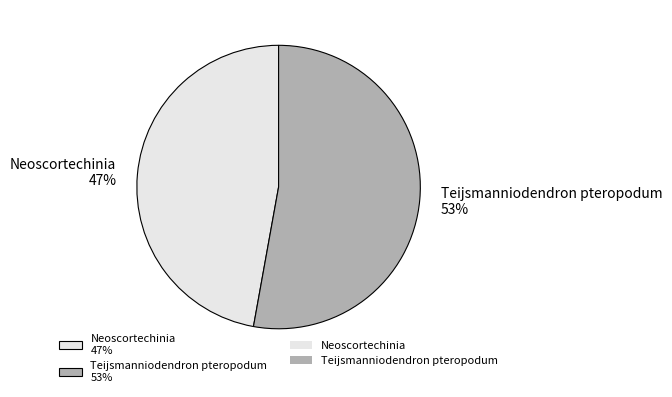

Which category accounts for the majority?

Teijsmanniodendron pteropodum